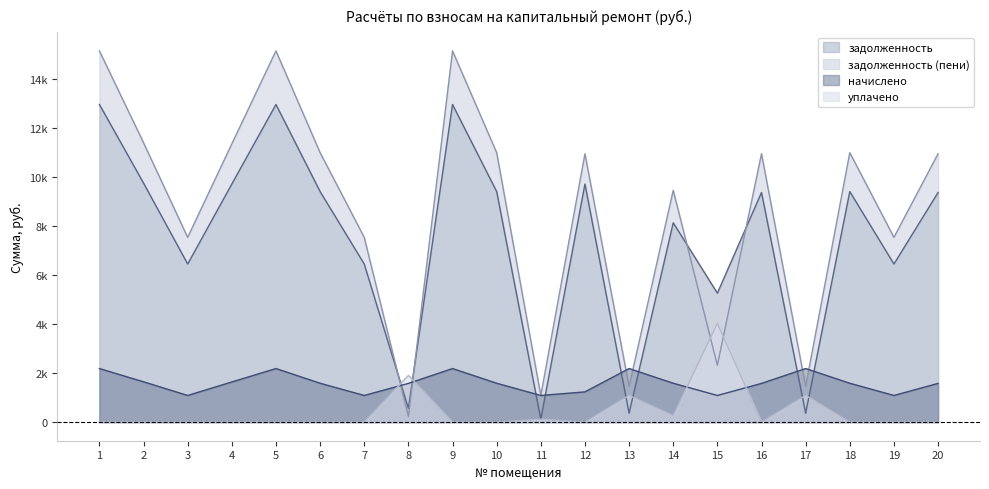

The value of задолженность (пени) at 15 is 510.9. True or false?

False